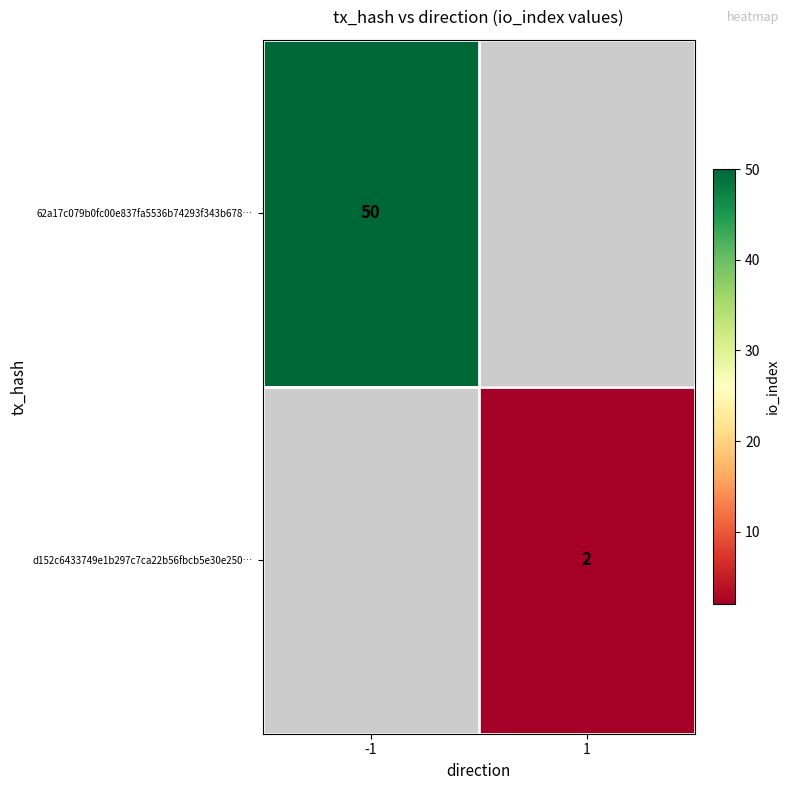

Rank the series by their average value, from lowest to highest.

62a17c079b0fc00e837fa5536b74293f343b678…, d152c6433749e1b297c7ca22b56fbcb5e30e250…